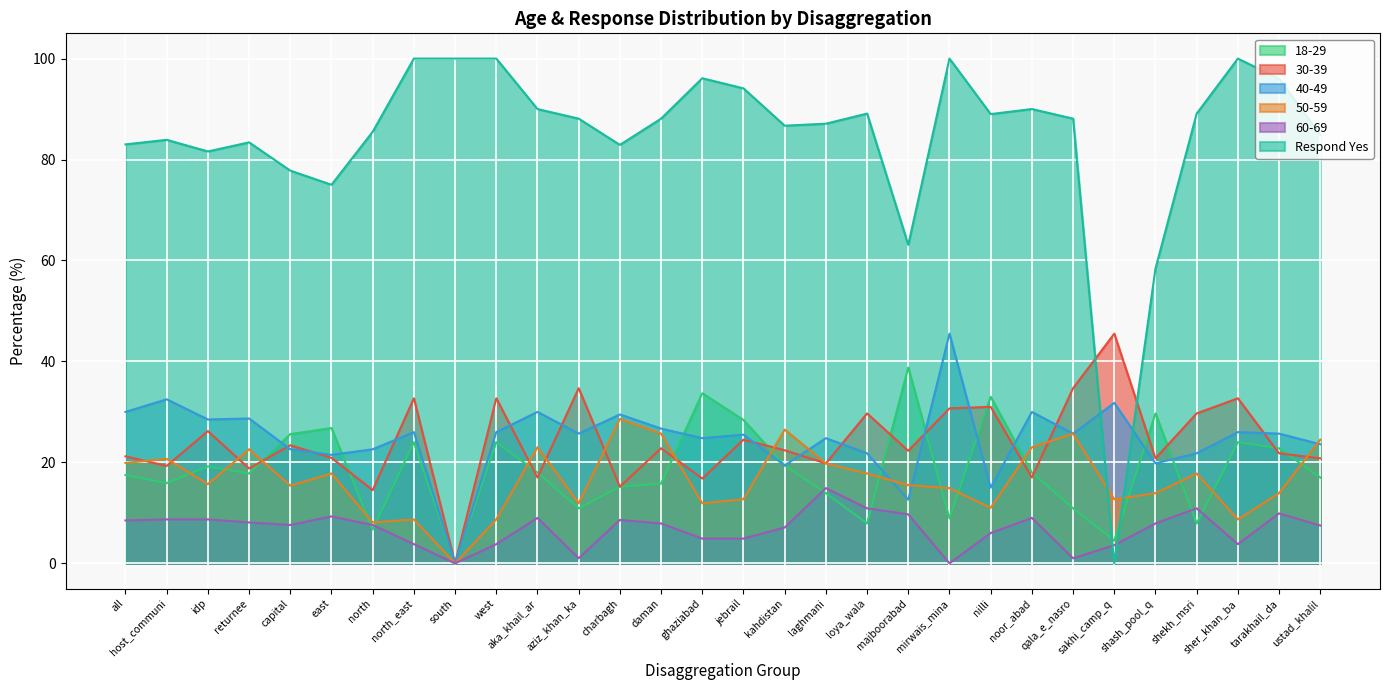

What is the spread (max minus min) of values at ustad_khalil?

77.4